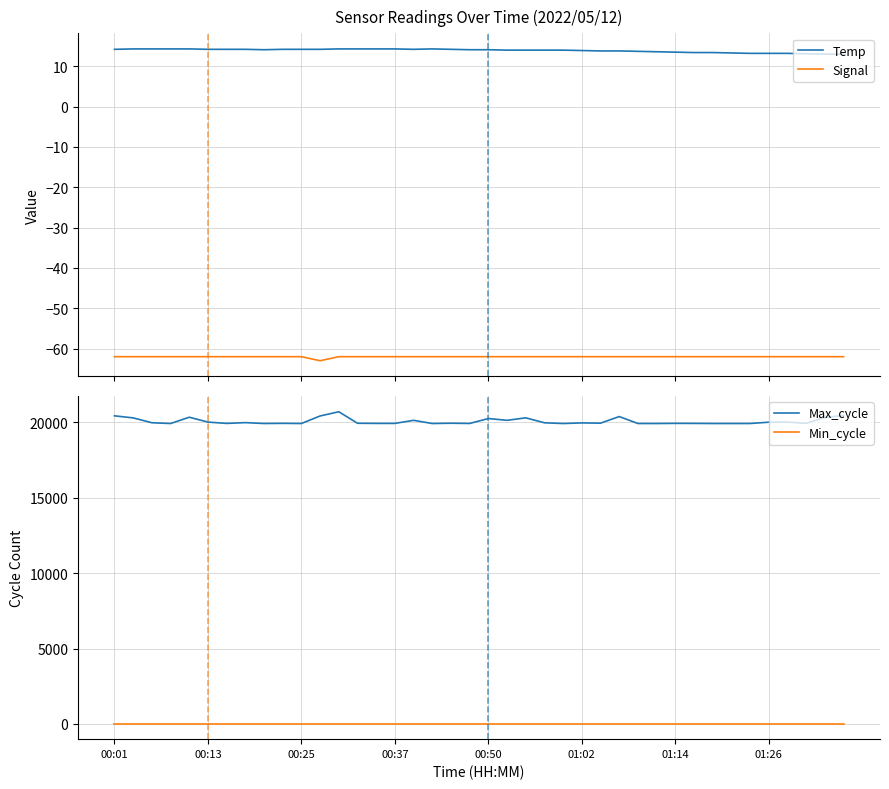

What is the spread (max minus min) of values at 14?

19979.0